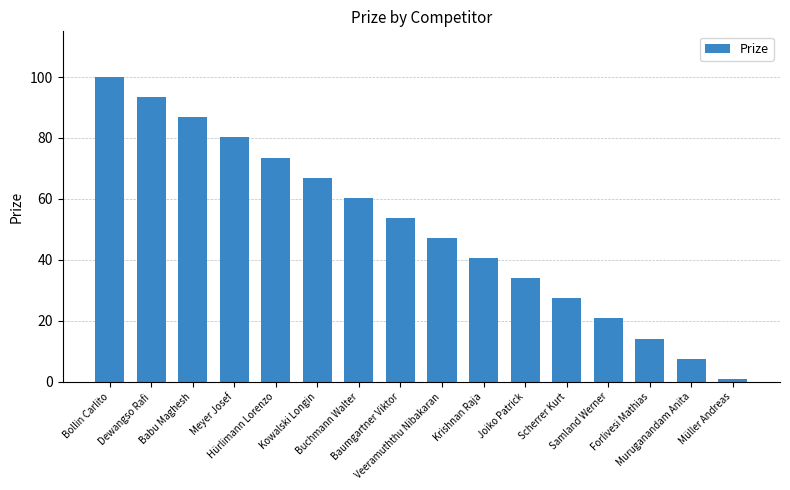

Between Veeramuththu Nibakaran and Joiko Patrick, which is larger?

Veeramuththu Nibakaran